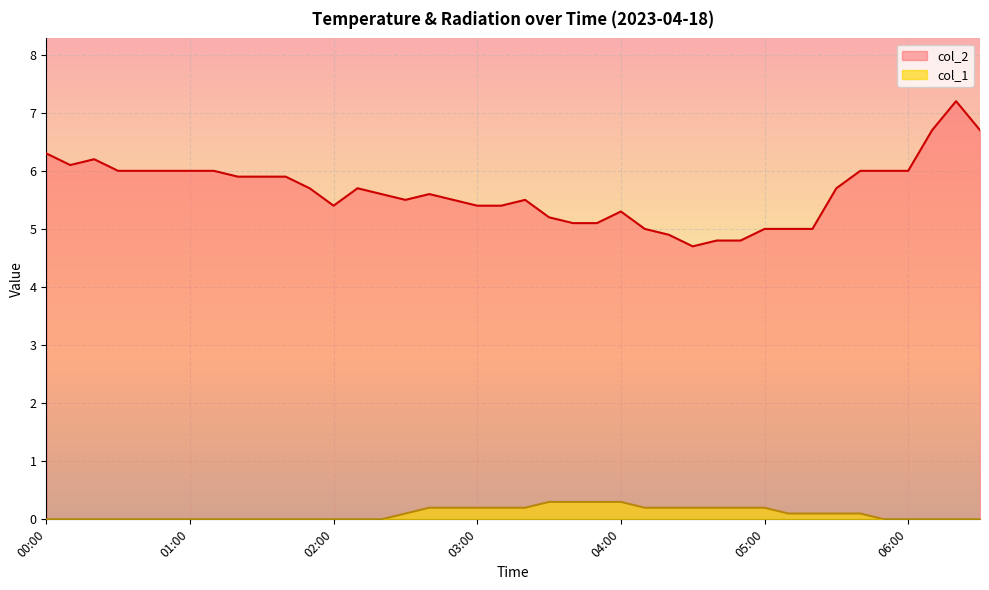

What is the sum of the col_2 values at 03:00 and 03:50?

10.5